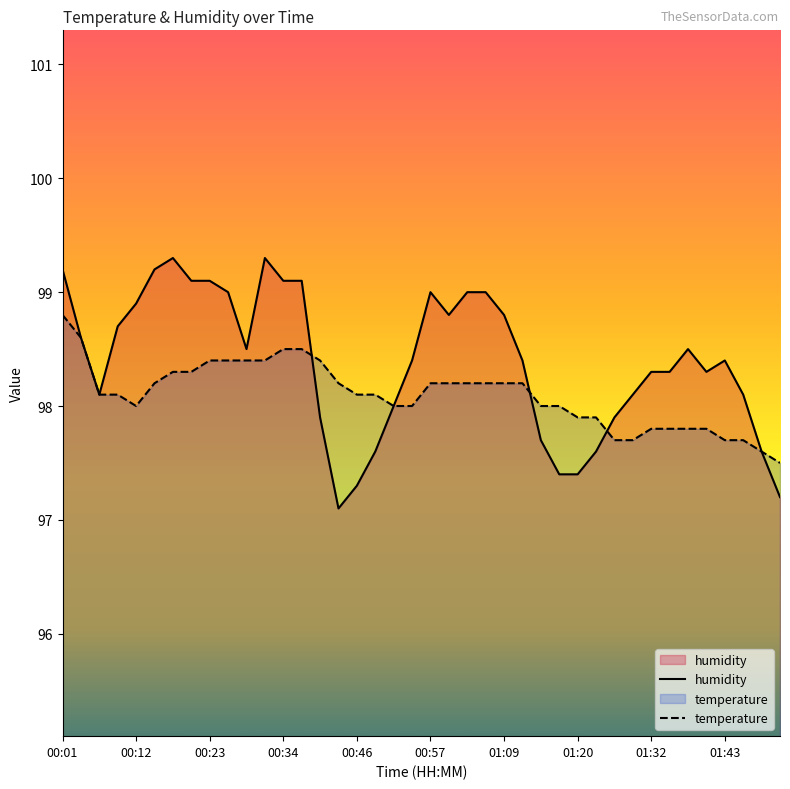

What is the value of the humidity point at the 12th from the left?

99.3